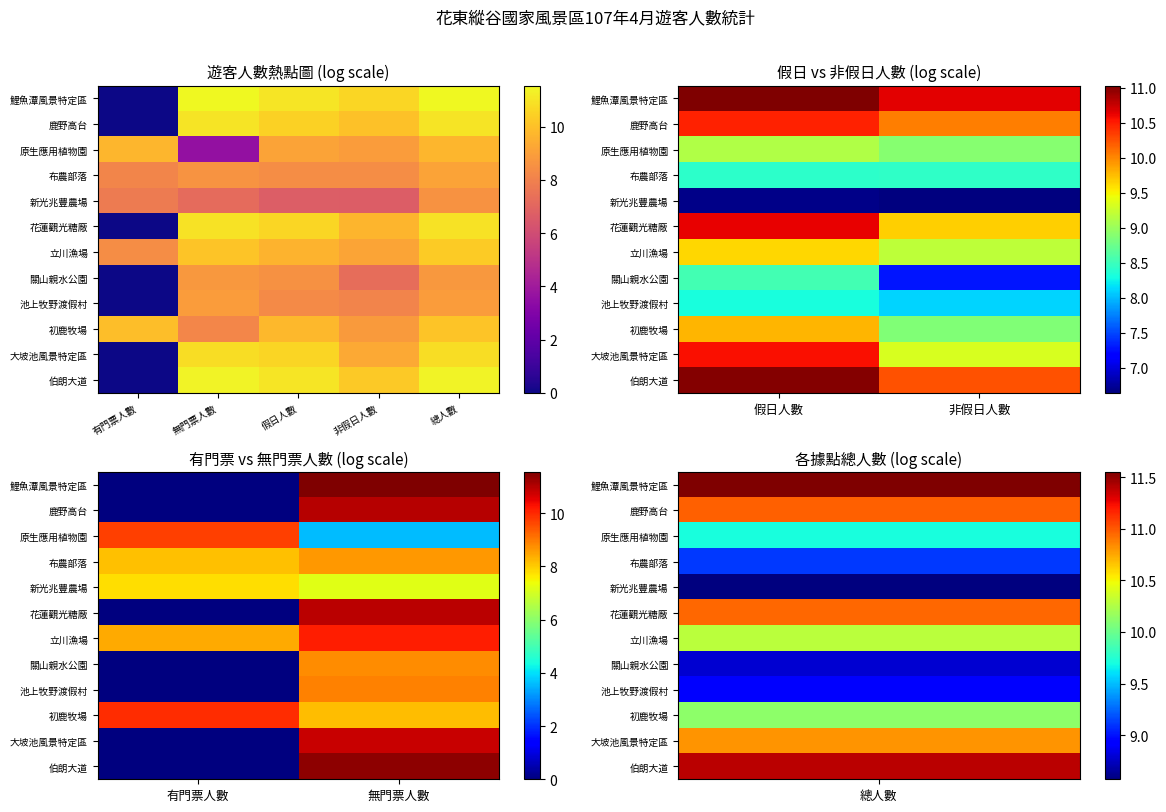

What is the sum of the 新光兆豐農場 values at 有門票人數 and 無門票人數?

15.0